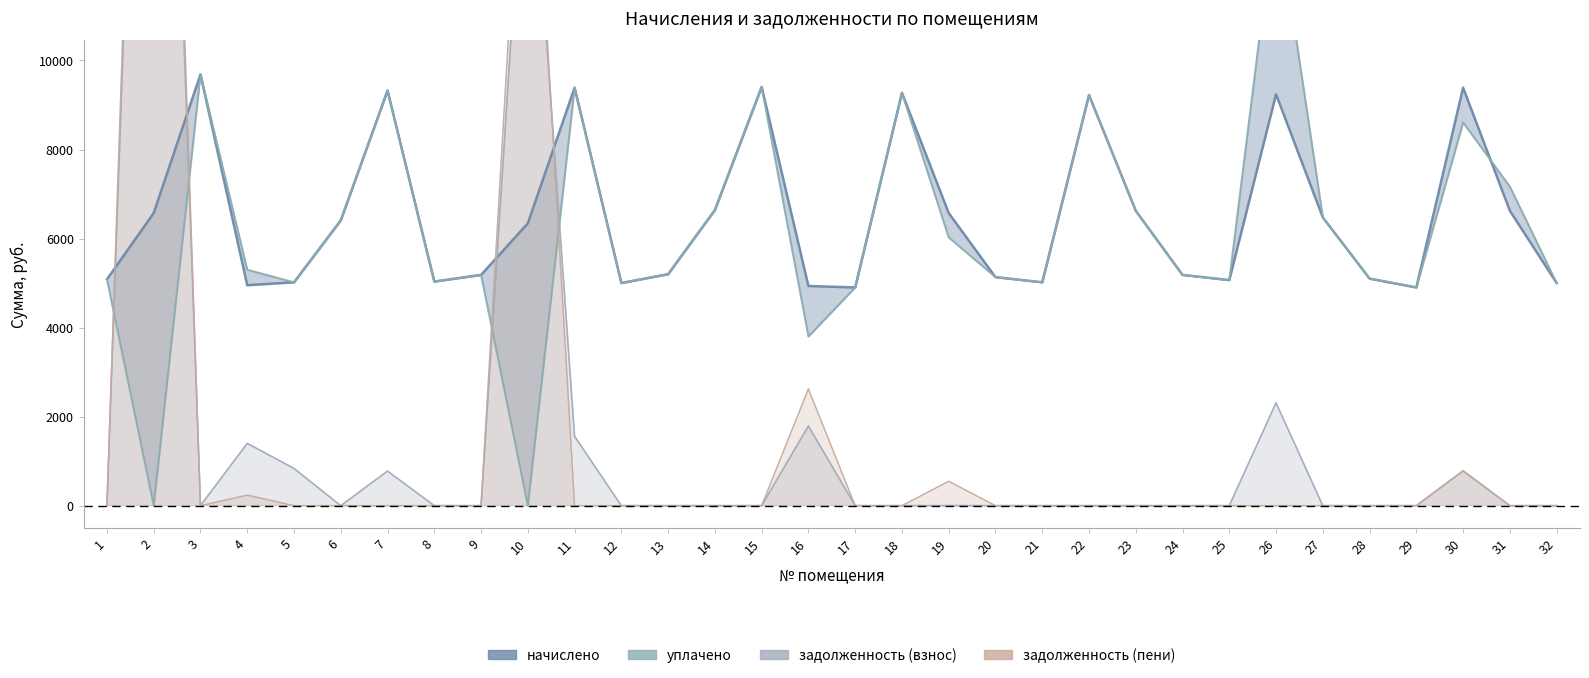

Which category has the highest value in the задолженность (взнос) series?

2